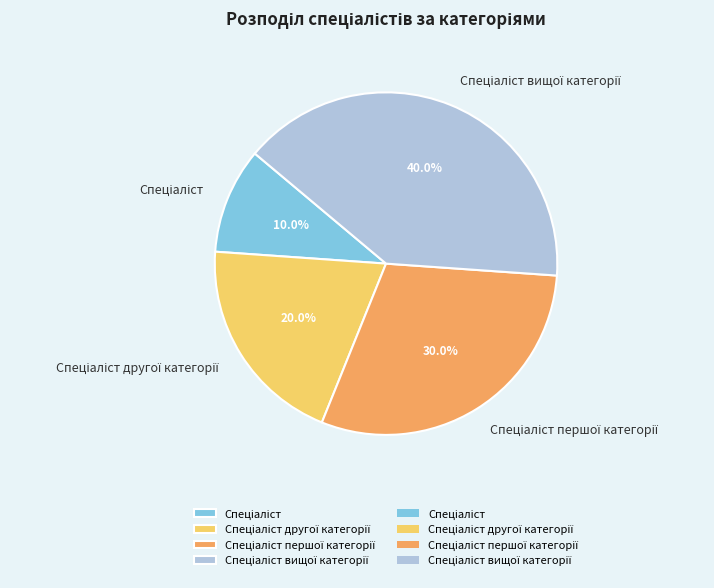

To the nearest percent, what is the average slice percentage?

25%